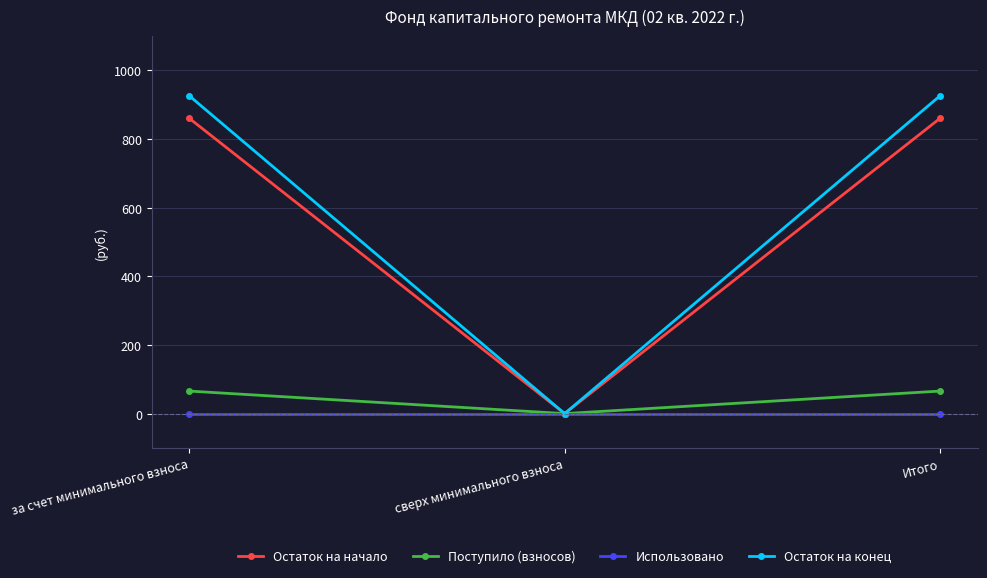

Is the value of Поступило (взносов) at Итого greater than the value of Остаток на начало at за счет минимального взноса?

No